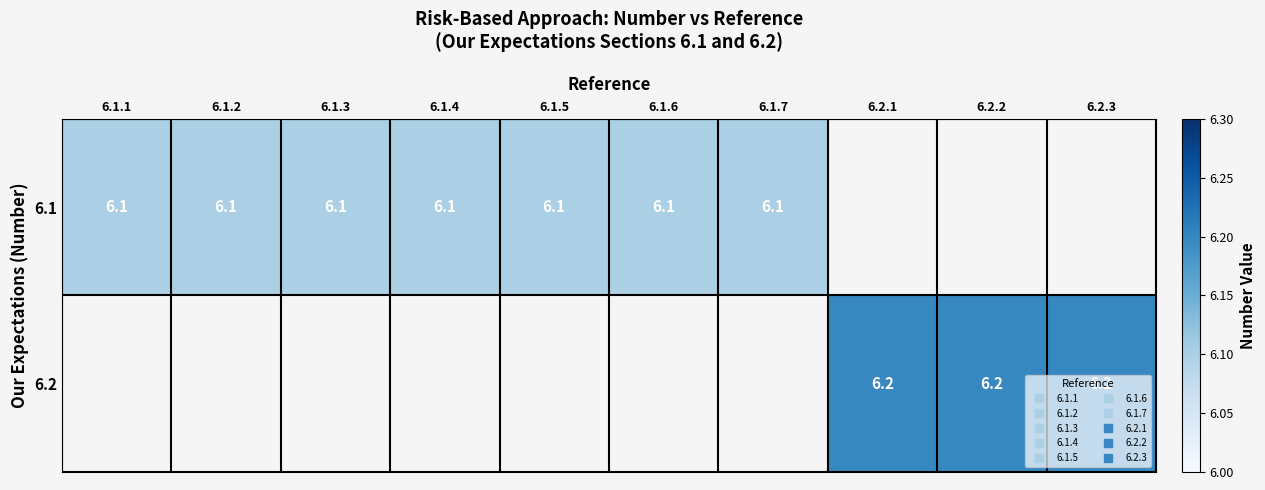

Rank the categories by 6.2 value from lowest to highest.

6.1.1, 6.1.2, 6.1.3, 6.1.4, 6.1.5, 6.1.6, 6.1.7, 6.2.1, 6.2.2, 6.2.3